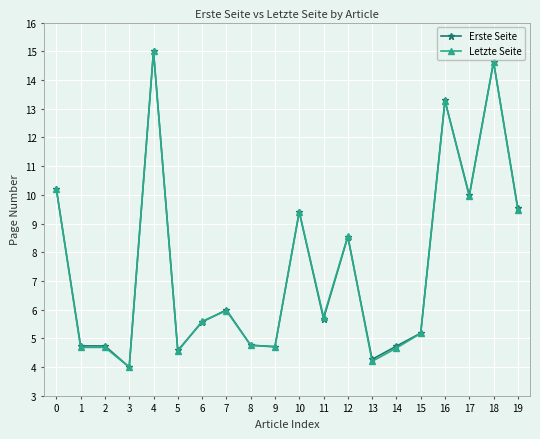

True or false: Erste Seite has more than 1 interior local peaks.

True